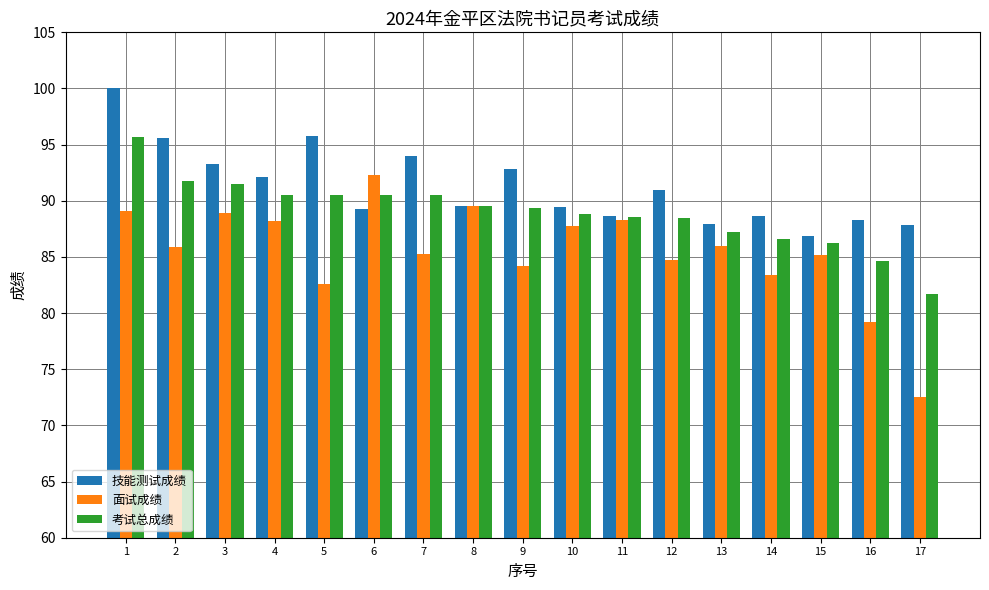

Which series has the largest total across all categories?

技能测试成绩